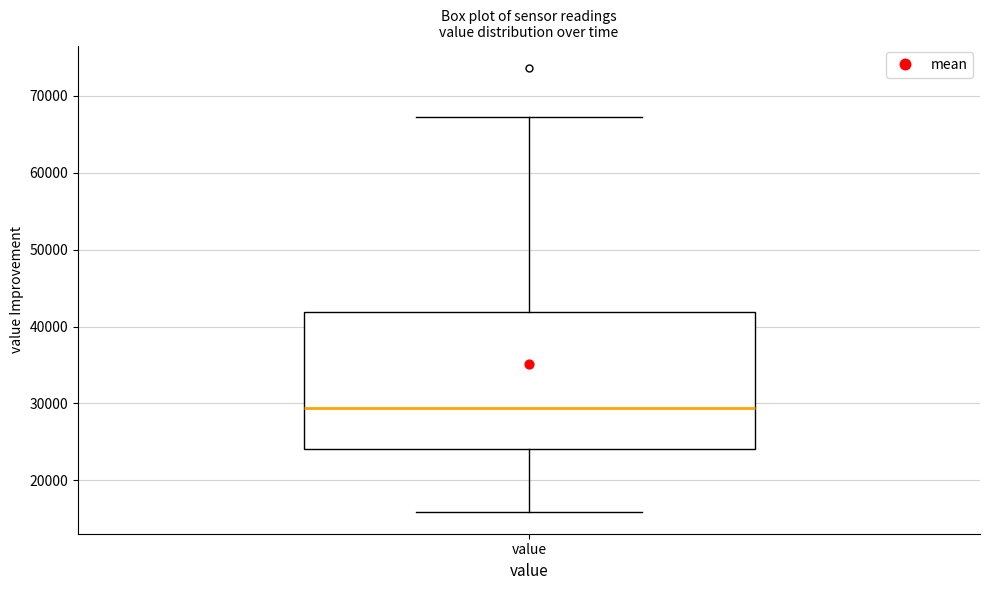

Where does the lower whisker of the box for value end on the y-axis? The values are not printed on the chart, so give them approximately, as read against the axis.

16000